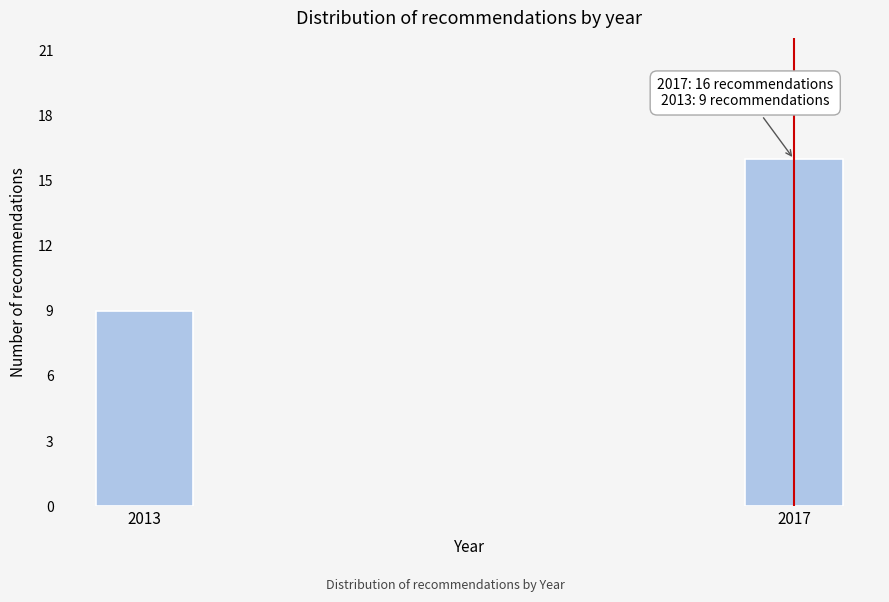

Reading left to right, transcribe all the data shown in this chart.

2013=9	2017=16